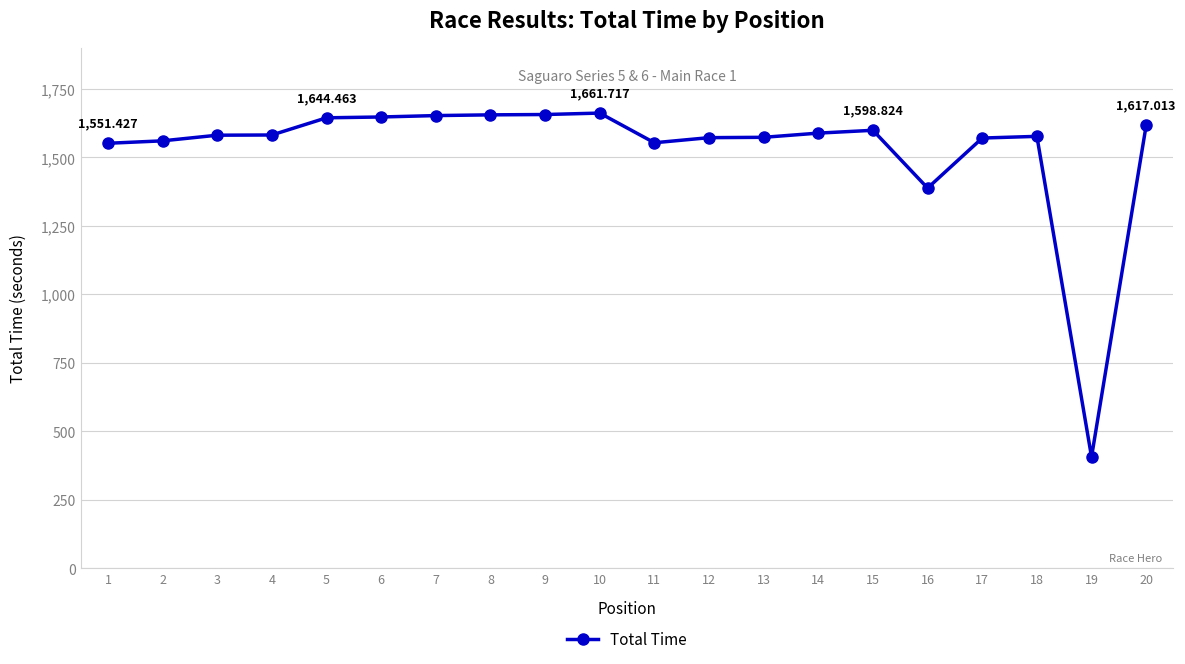

What is the value of the 4th point from the left?

1581.7